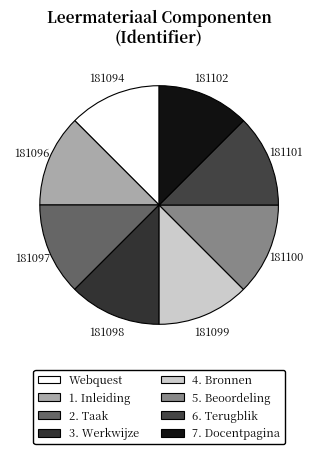

Rank the categories by value from highest to lowest.

7. Docentpagina, 6. Terugblik, 5. Beoordeling, 4. Bronnen, 3. Werkwijze, 2. Taak, 1. Inleiding, Webquest